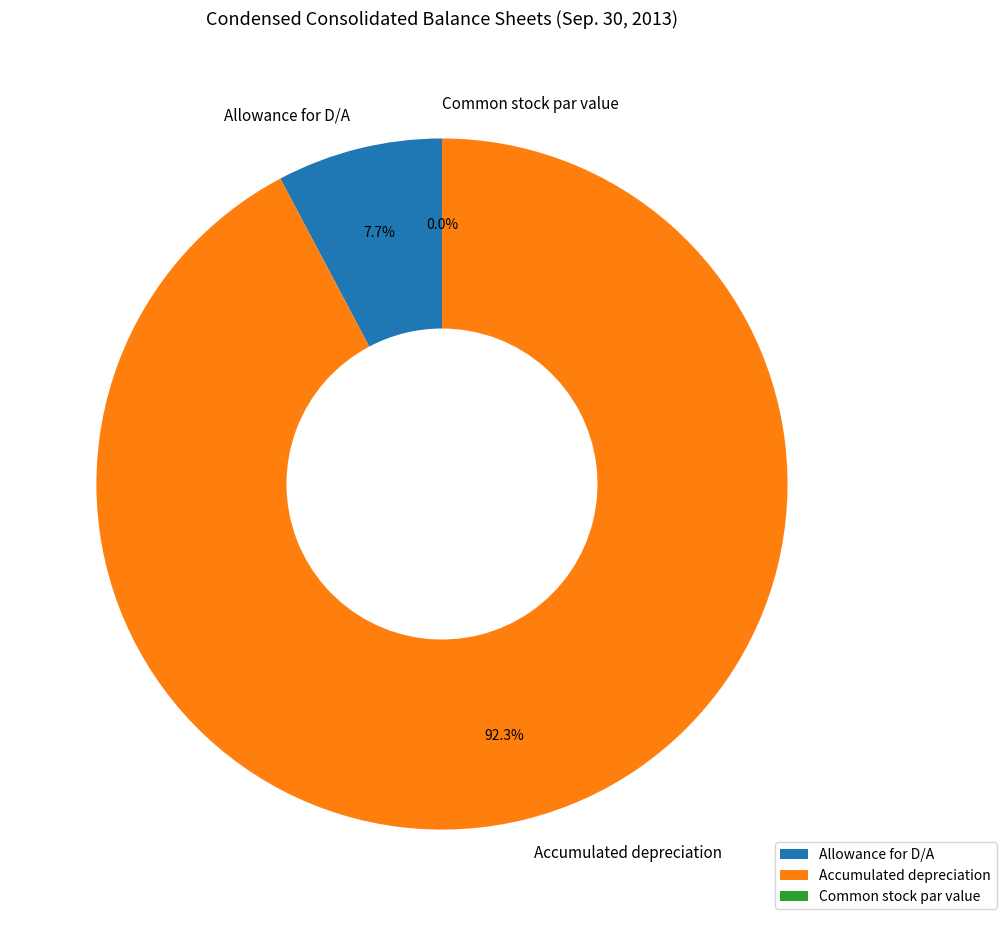

Combined, do Accumulated depreciation and Allowance for D/A account for over 50%?

Yes